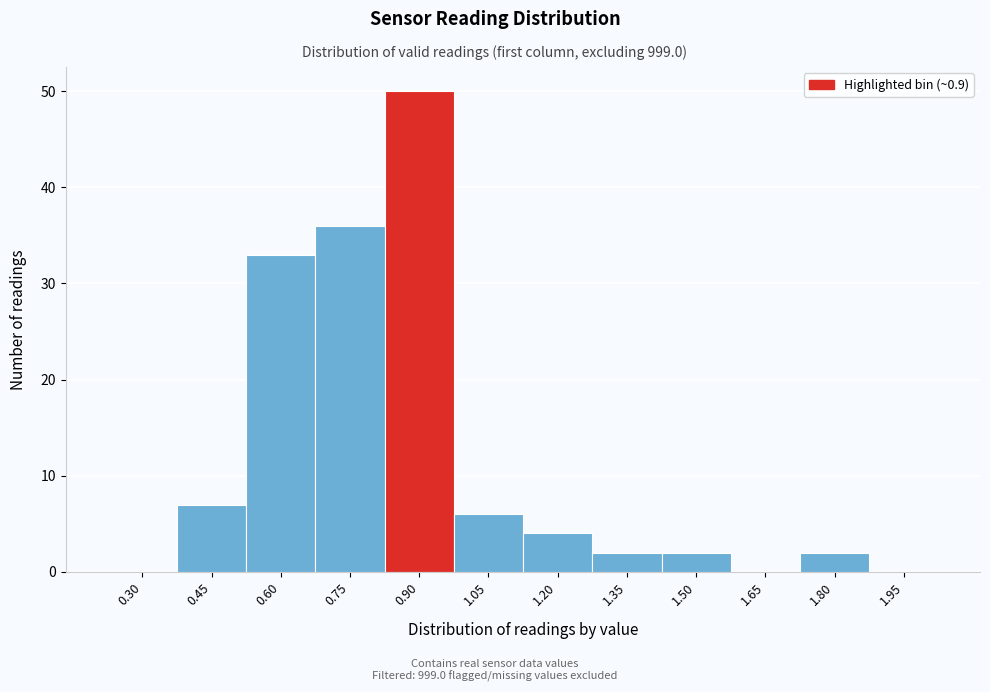

Reading left to right, list all the values displayed in this chart.

0.30=0	0.45=7	0.60=33	0.75=36	0.90=50	1.05=6	1.20=4	1.35=2	1.50=2	1.65=0	1.80=2	1.95=0